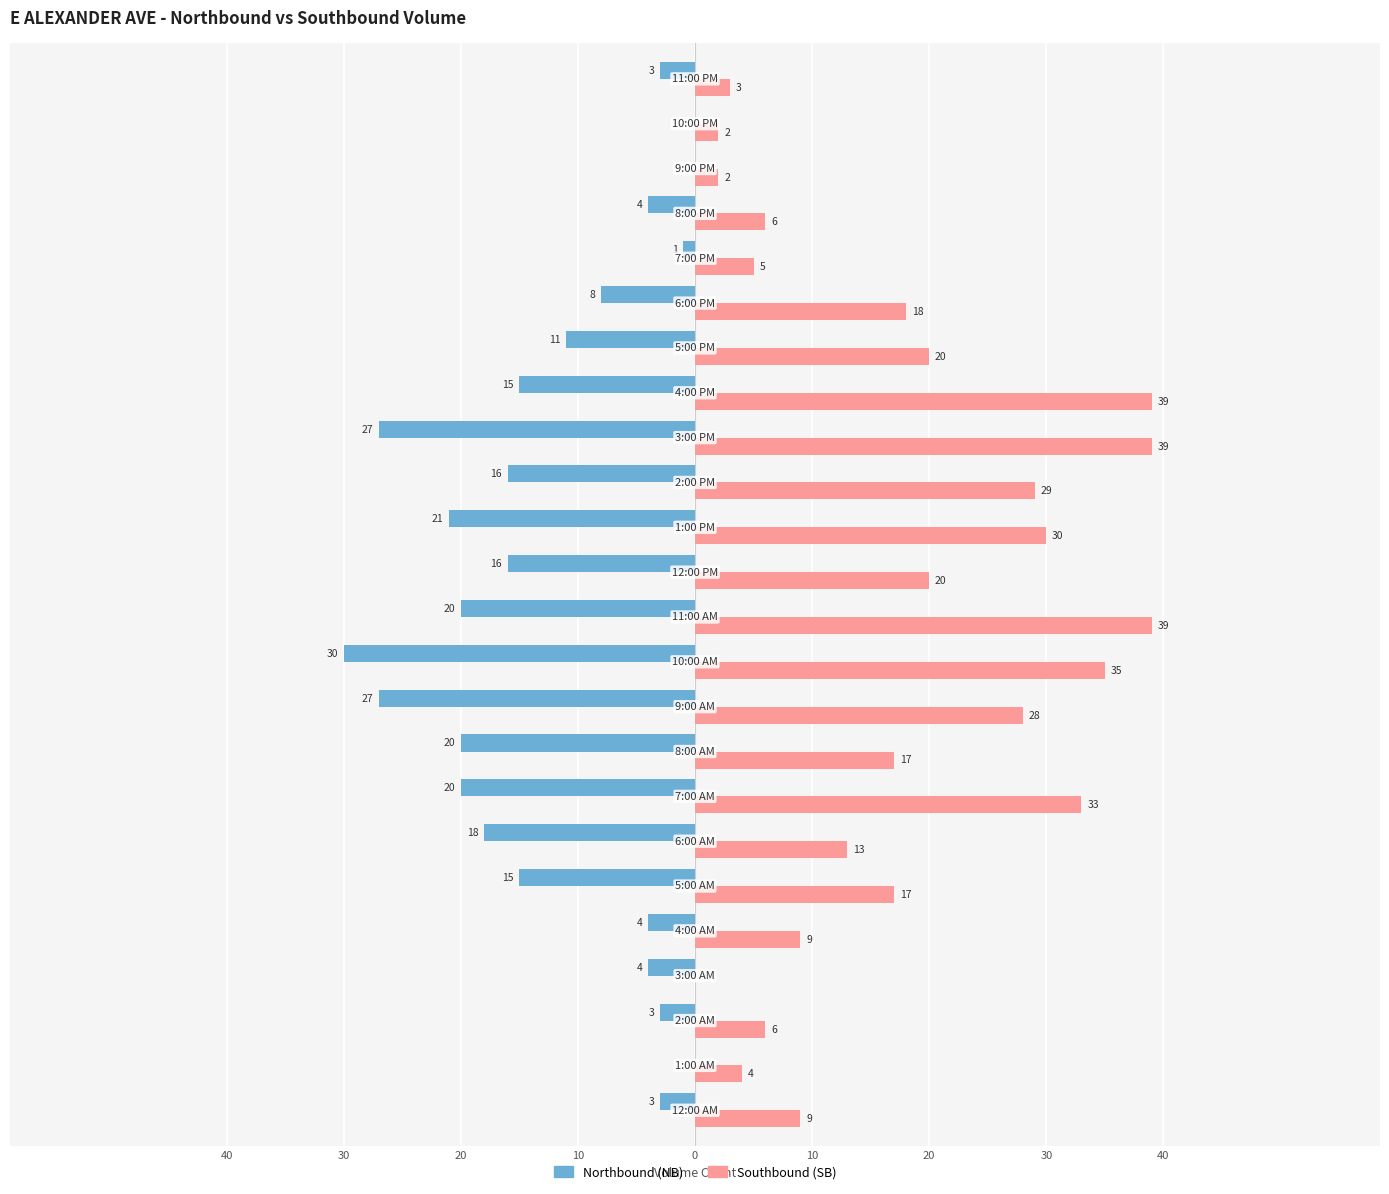

What are all the series names shown in the legend?

Northbound (NB), Southbound (SB)